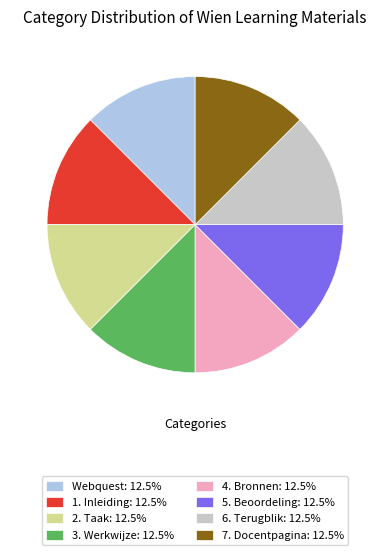

True or false: 1. Inleiding accounts for 19% of the total.

False